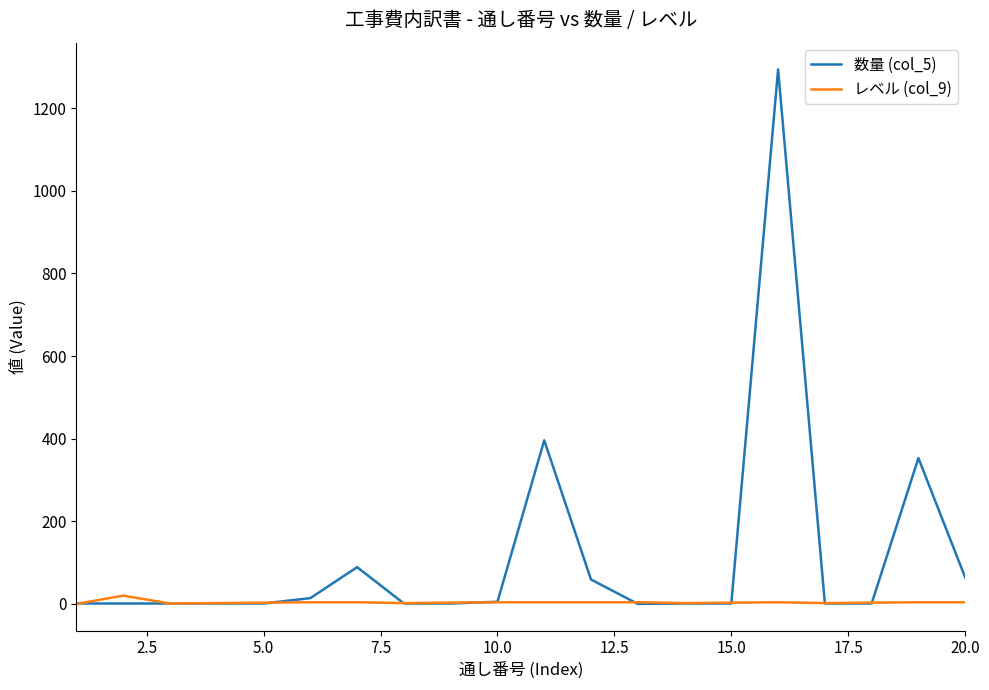

Does the chart display data point markers on the line(s)?

No